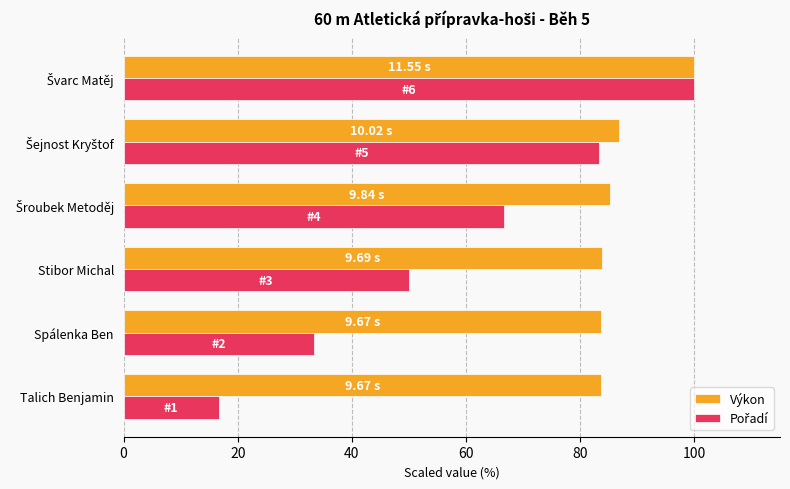

What is the total value across all series at Stibor Michal?

133.9